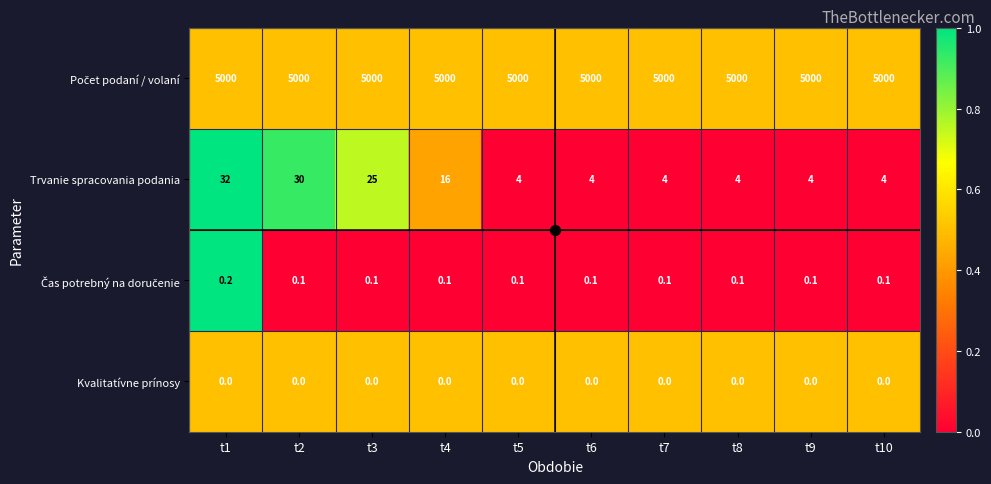

The value of Trvanie spracovania podania at t3 is 25.0. True or false?

True